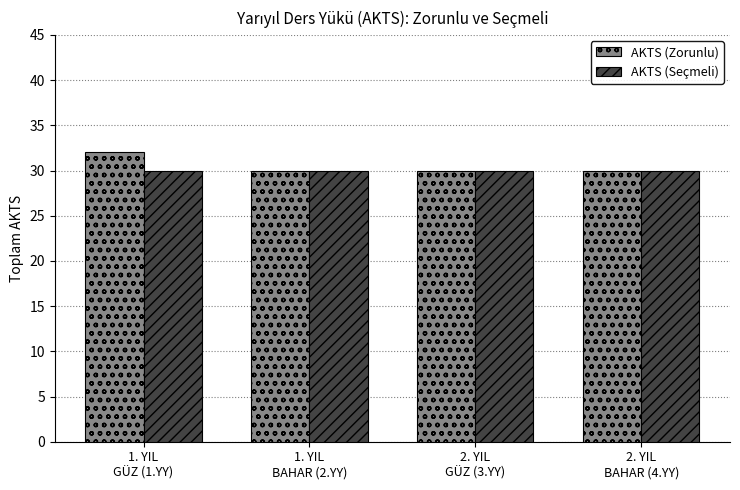

Reading left to right, what are all the values shown in this chart?

AKTS (Zorunlu): 32	30	30	30
AKTS (Seçmeli): 30	30	30	30